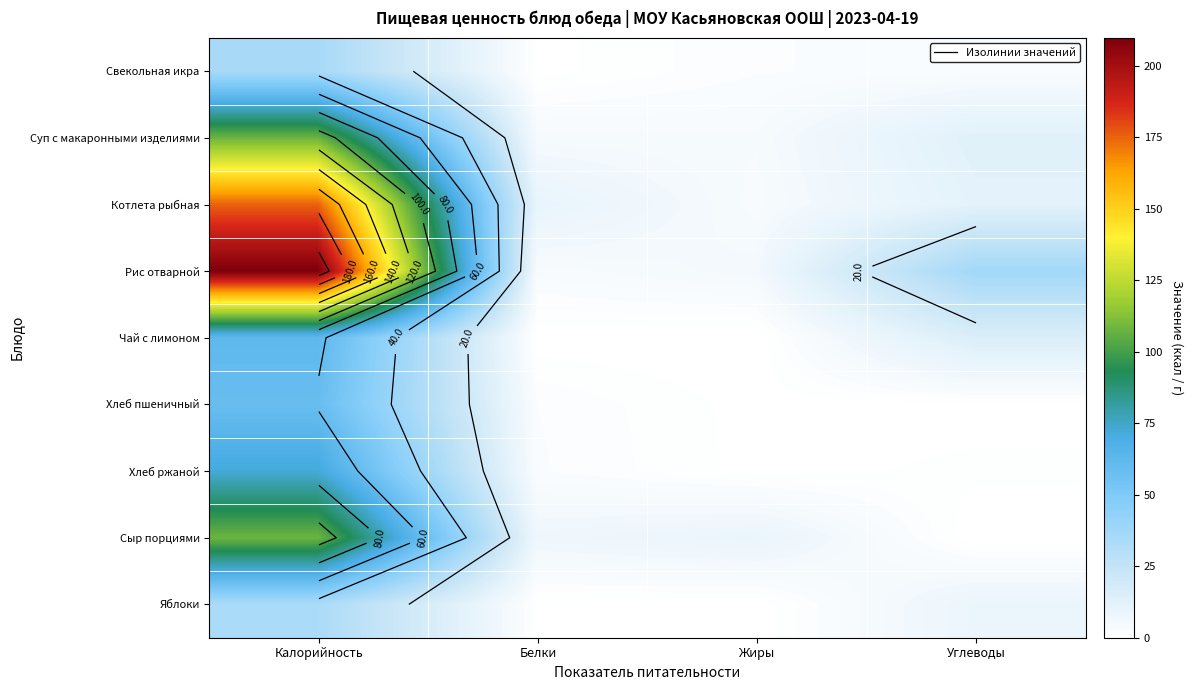

What is the greatest value displayed?

209.7